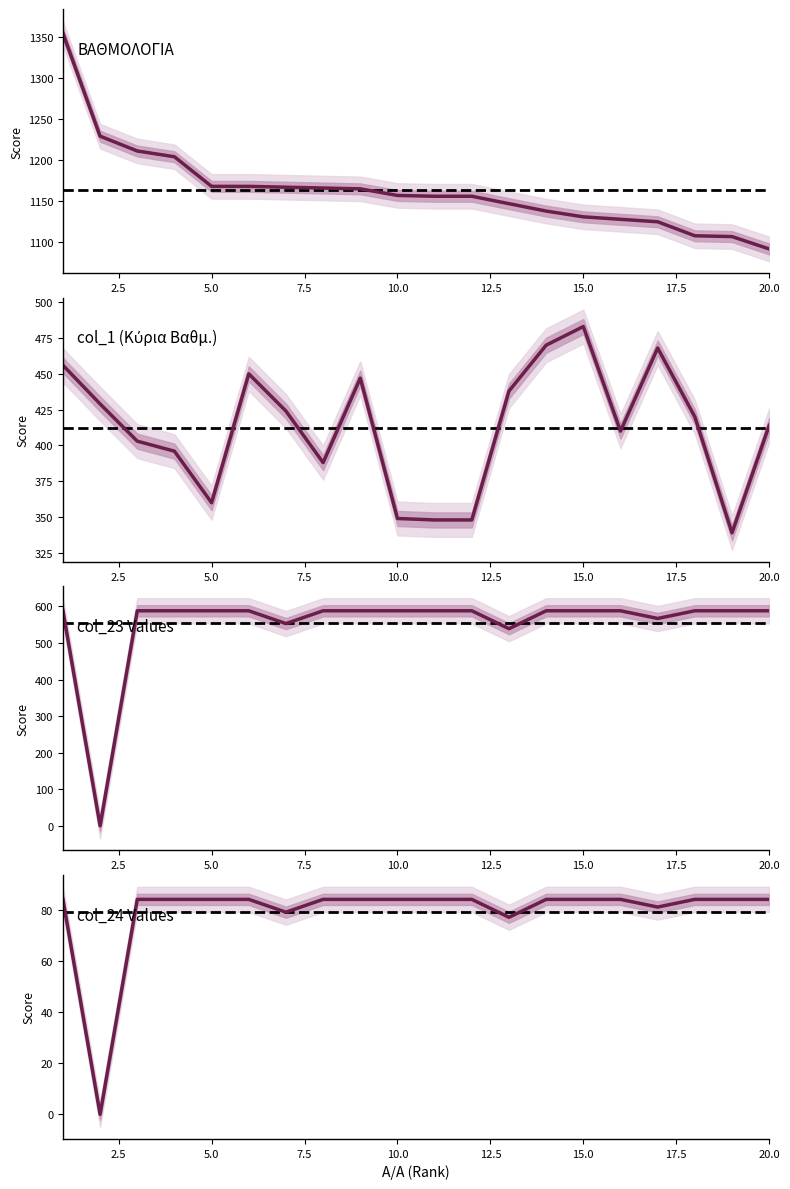

Which category has the highest value across all series?

1